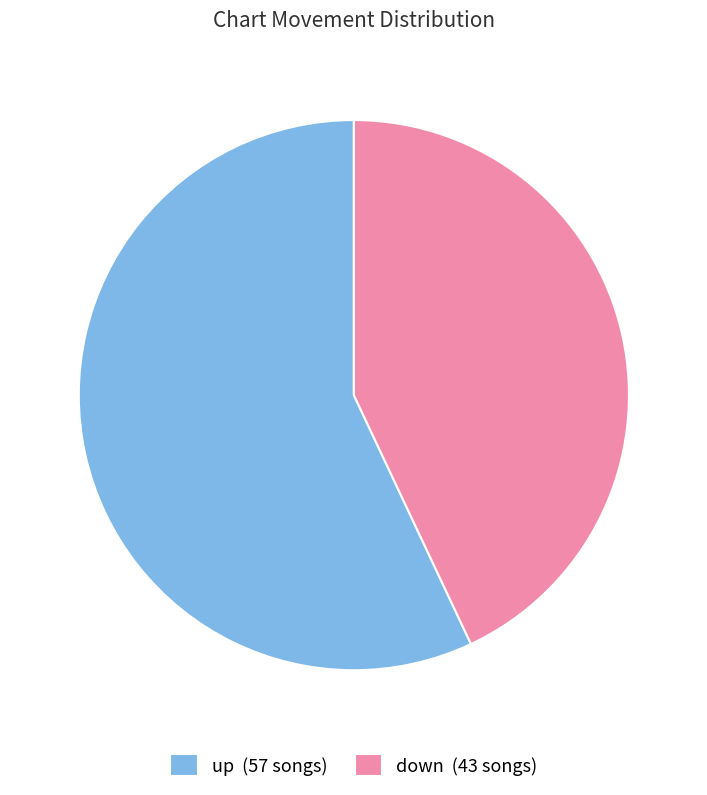

Do down (43 songs) and up (57 songs) together represent more than half of the pie?

Yes